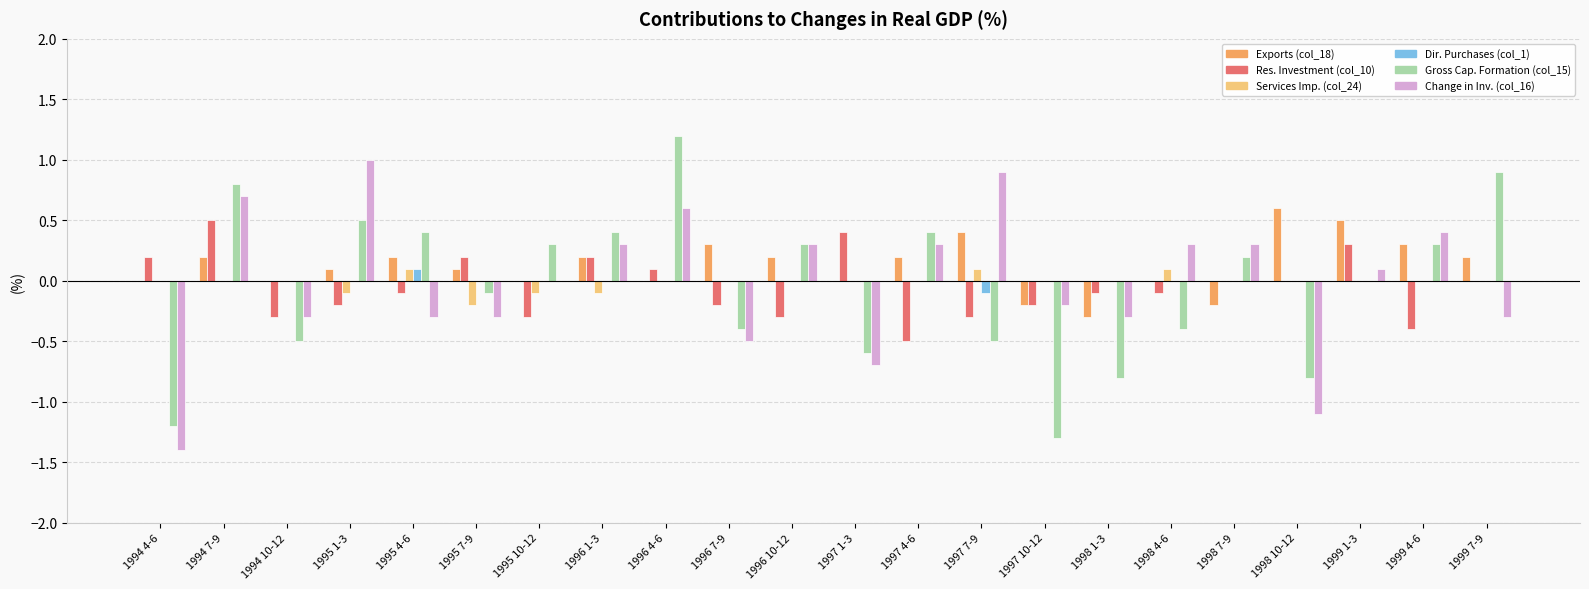

Which label corresponds to the largest value in the chart?

1996 4-6